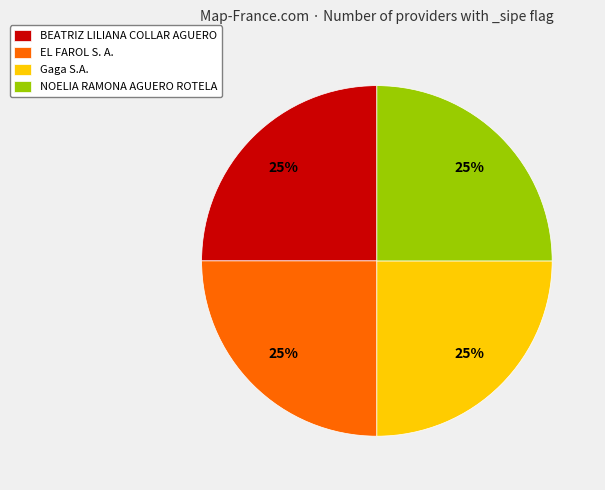

To the nearest percent, what portion does Gaga S.A. represent?

25%